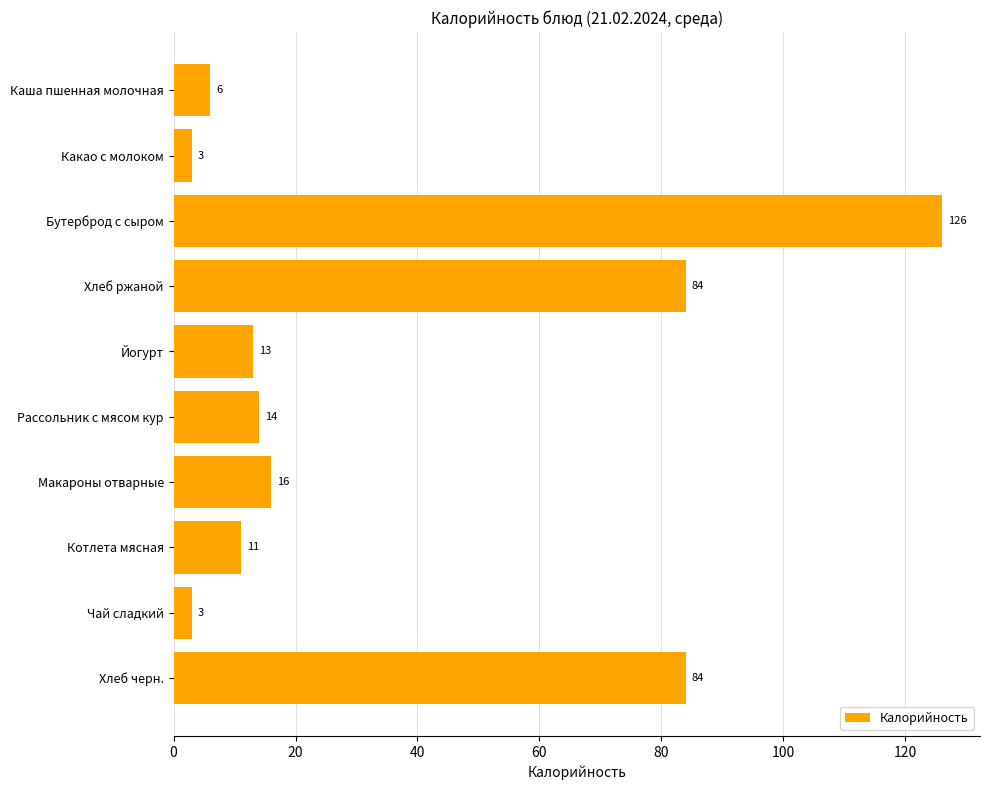

Reading top to bottom, what are all the values shown in this chart?

6	3	126	84	13	14	16	11	3	84